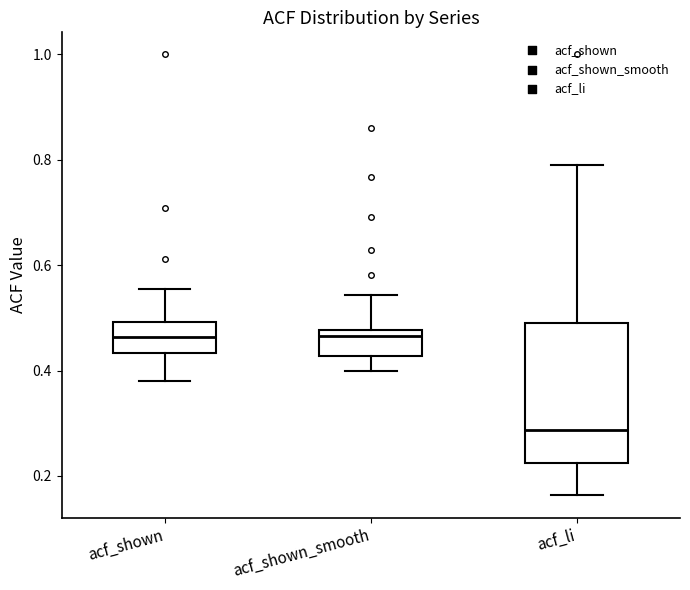

Where does the median line of the box for acf_shown sit on the y-axis? The values are not printed on the chart, so give them approximately, as read against the axis.

0.46